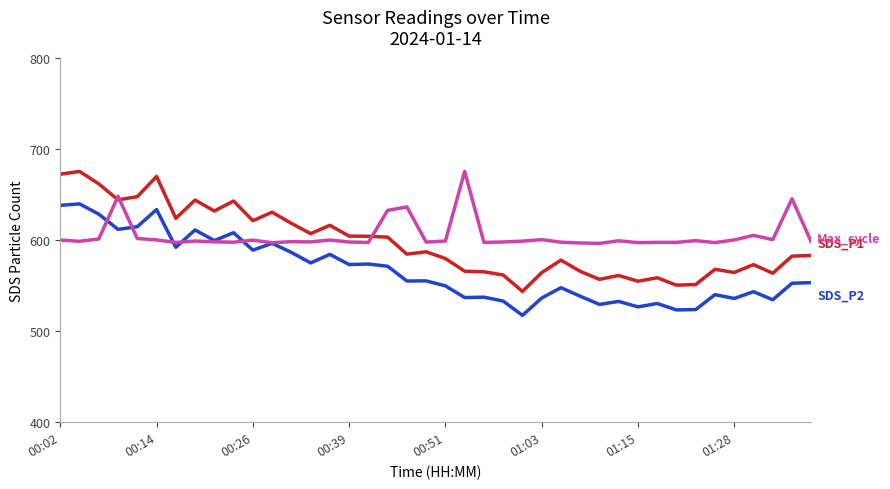

What is the maximum value shown in the chart?

675.2